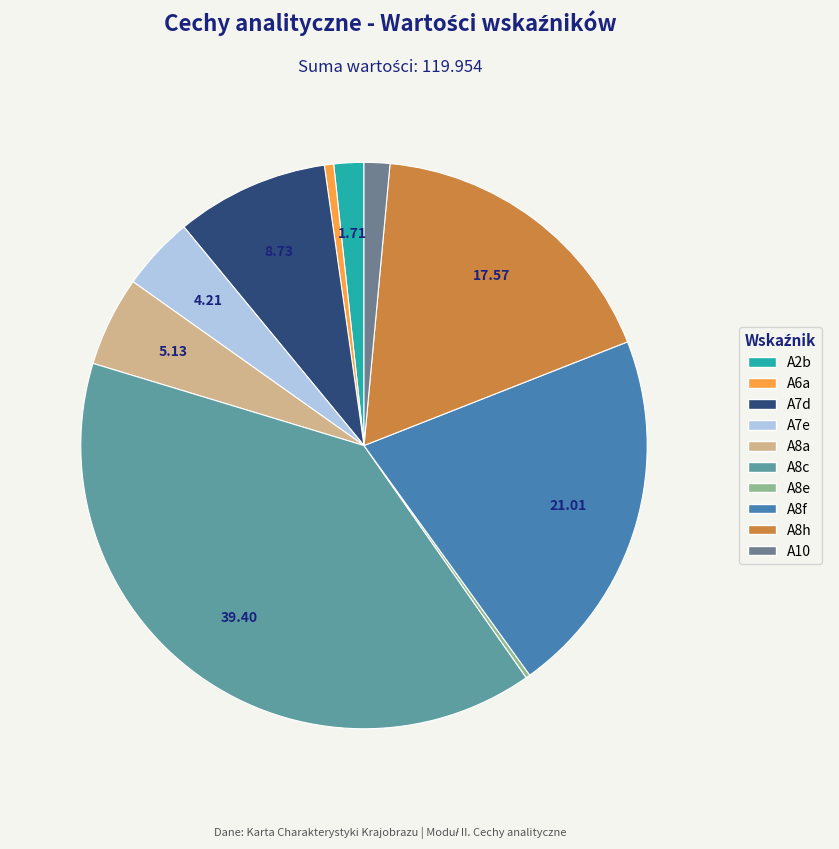

Rank the categories by value from lowest to highest.

A8e, A6a, A10, A2b, A7e, A8a, A7d, A8h, A8f, A8c